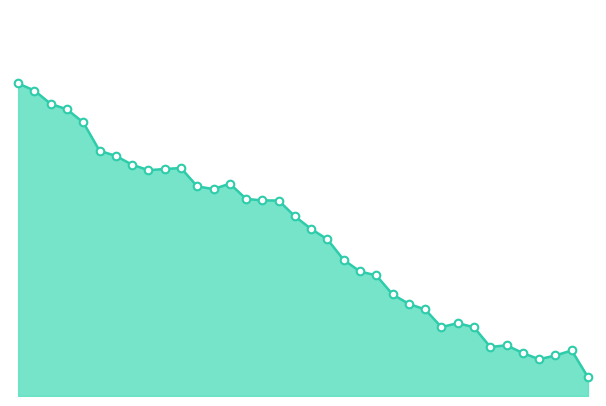

Does the chart have visible grid lines?

No